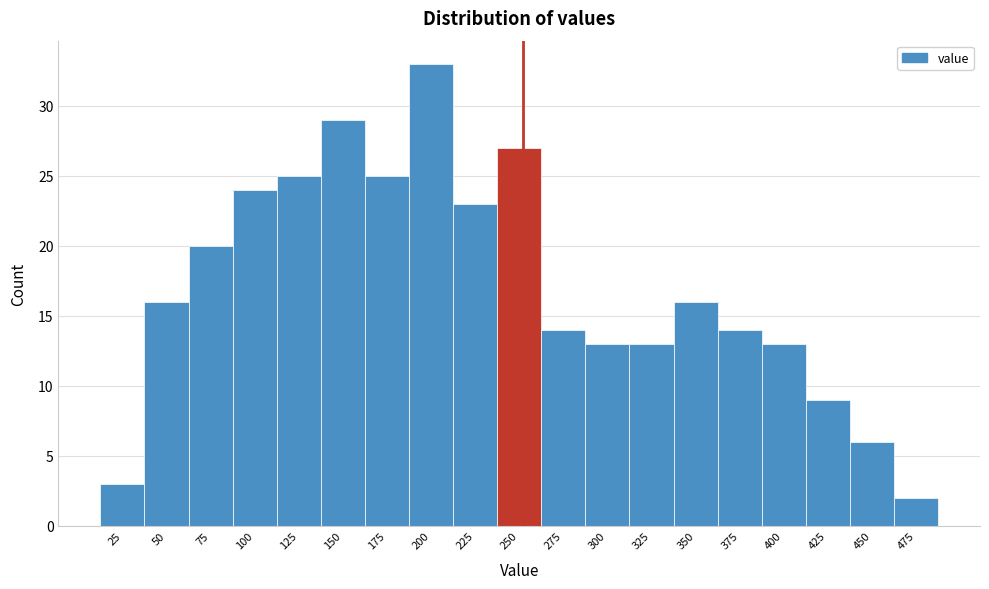

Reading right to left, what are all the values shown in this chart?

475=2	450=6	425=9	400=13	375=14	350=16	325=13	300=13	275=14	250=27	225=23	200=33	175=25	150=29	125=25	100=24	75=20	50=16	25=3